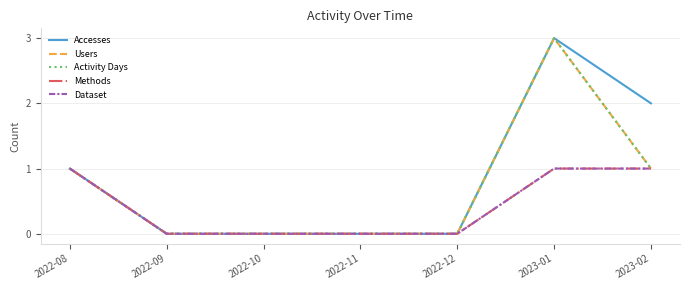

True or false: Dataset and Methods intersect in this chart.

False